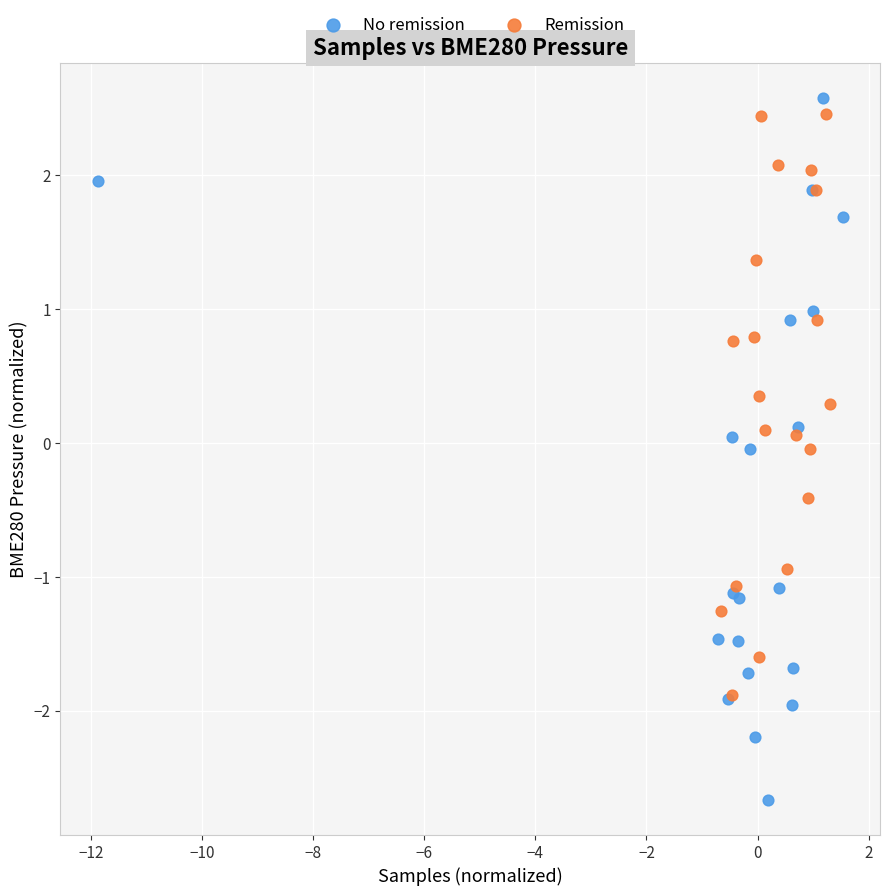

Which series reaches the minimum Y coordinate?

No remission